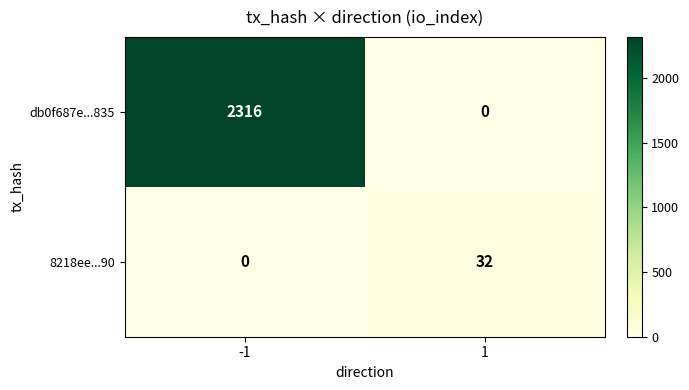

What is the sum of the 8218ee...90 values at -1 and 1?

32